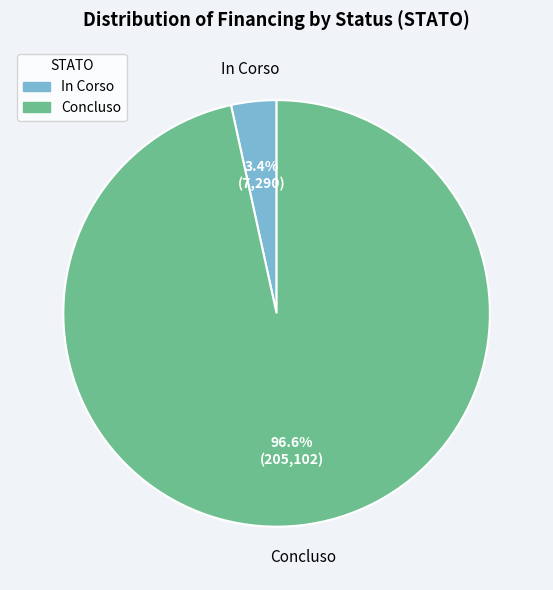

How many segments does this pie chart have?

2